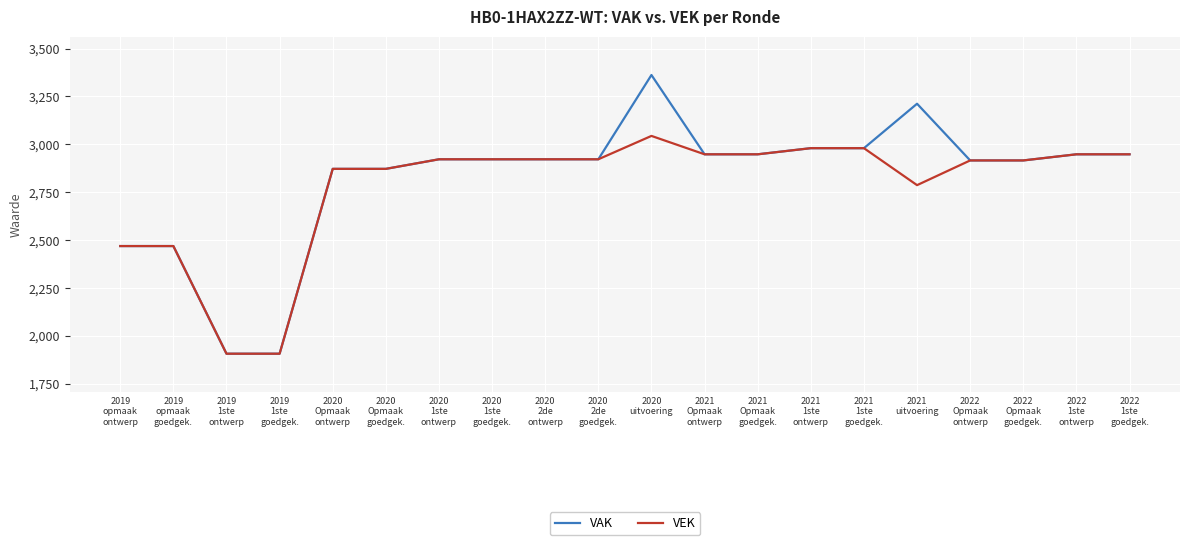

List the series in order of their peak value, highest first.

VAK, VEK